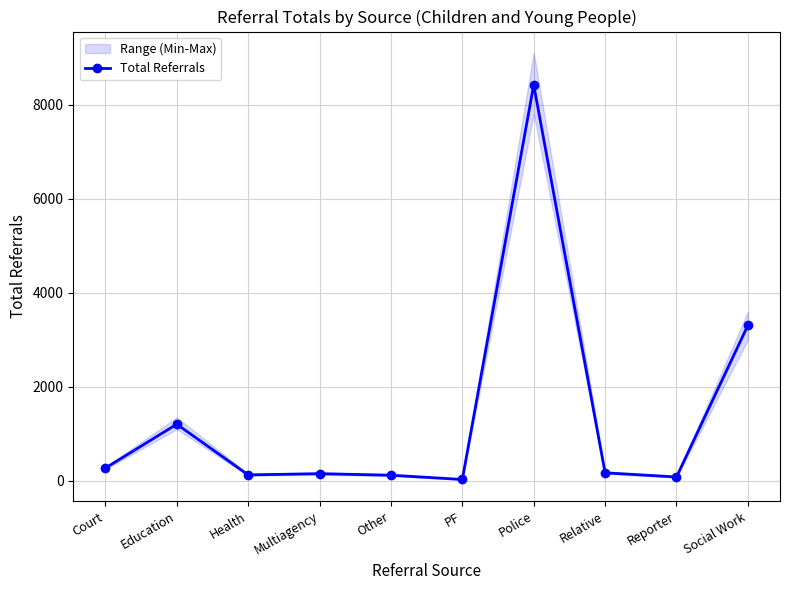

Reading left to right, extract all data points from this chart.

273	1206	128	154	121	31	8420	172	84	3307